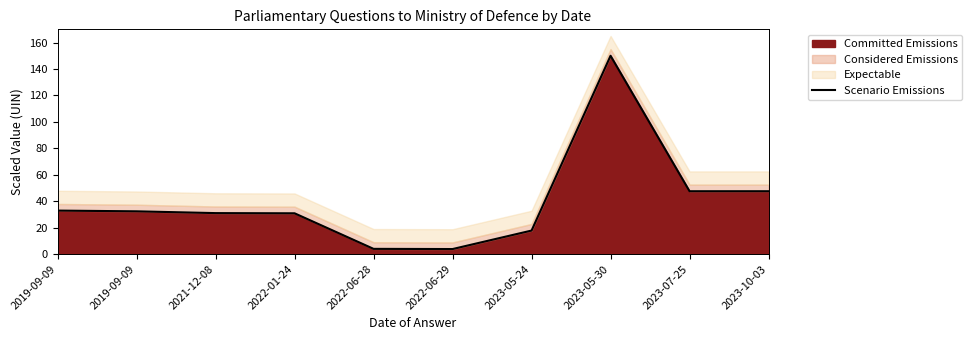

Reading left to right, extract all data points from this chart.

32.8	32.3	30.9	30.8	3.9	3.7	17.7	150.0	47.5	47.5